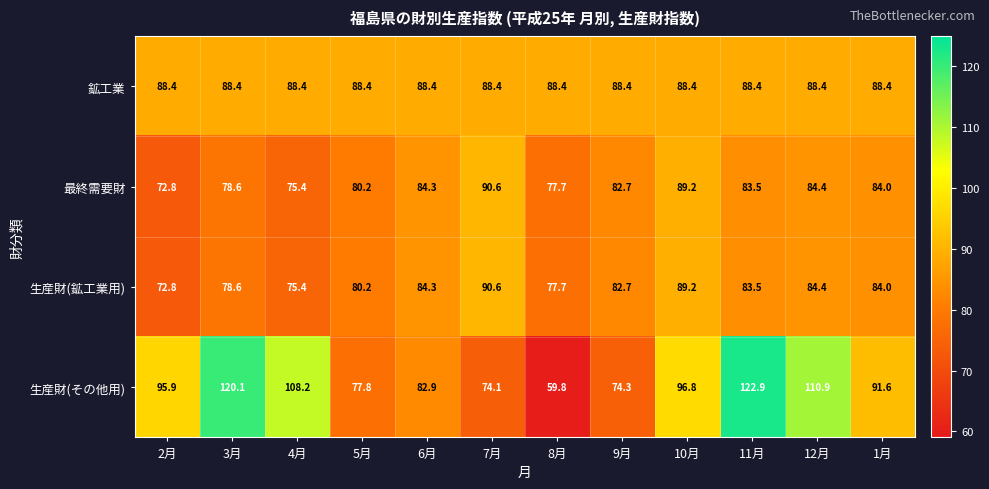

What is the lowest value of the 最終需要財 series?

72.8